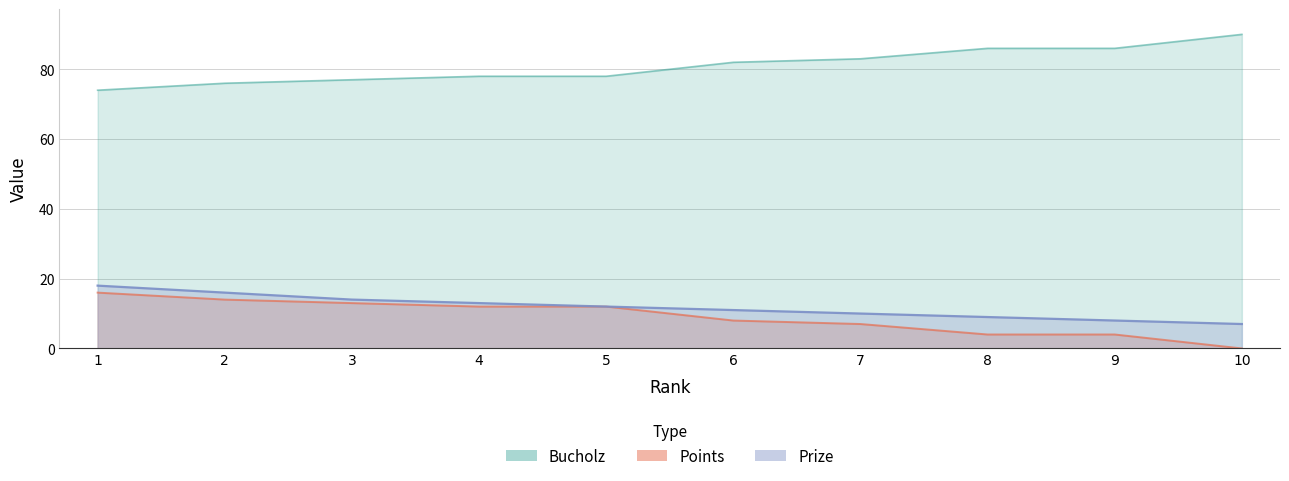

At 1, list the series in order from smallest to largest.

Bucholz, Prize, Points